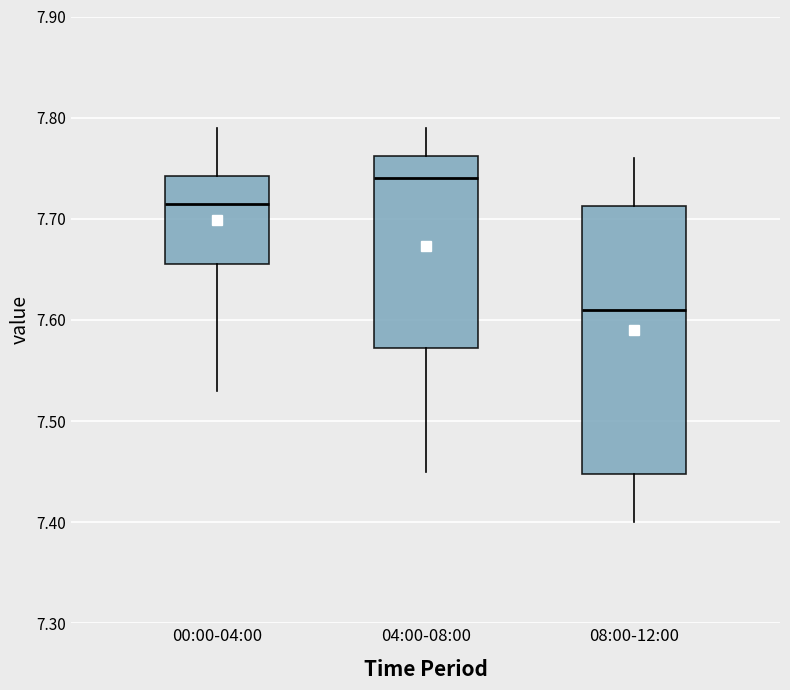

Reading left to right, read every box against the y-axis: the position of its median line, the range the box covers, and the ends of its whiskers. The values are not printed on the chart, so give them approximately, as read against the axis.

00:00-04:00: median 7.72, box 7.66 to 7.74, whiskers 7.53 to 7.79
04:00-08:00: median 7.74, box 7.57 to 7.76, whiskers 7.45 to 7.79
08:00-12:00: median 7.61, box 7.45 to 7.71, whiskers 7.40 to 7.76